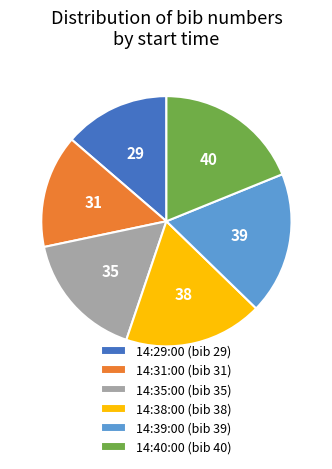

The 14:39:00 slice represents 31% of the pie. True or false?

False